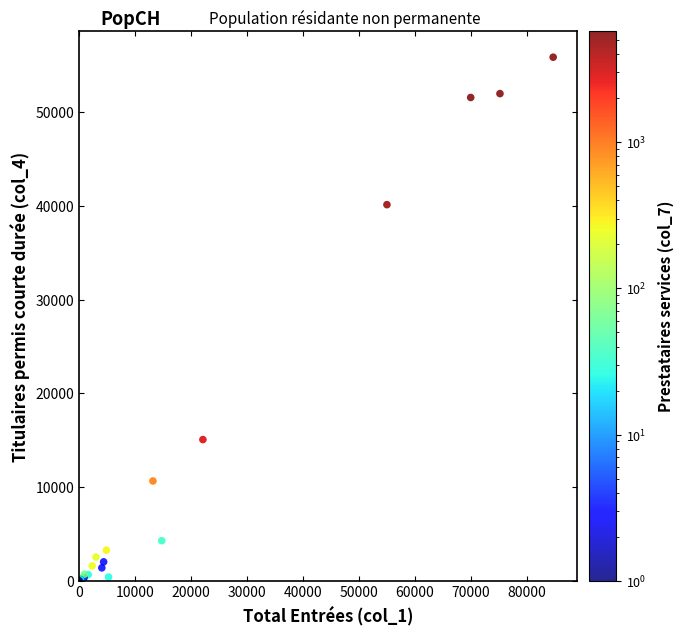

What Y value in the scatter plot is closest to 27922?

40121